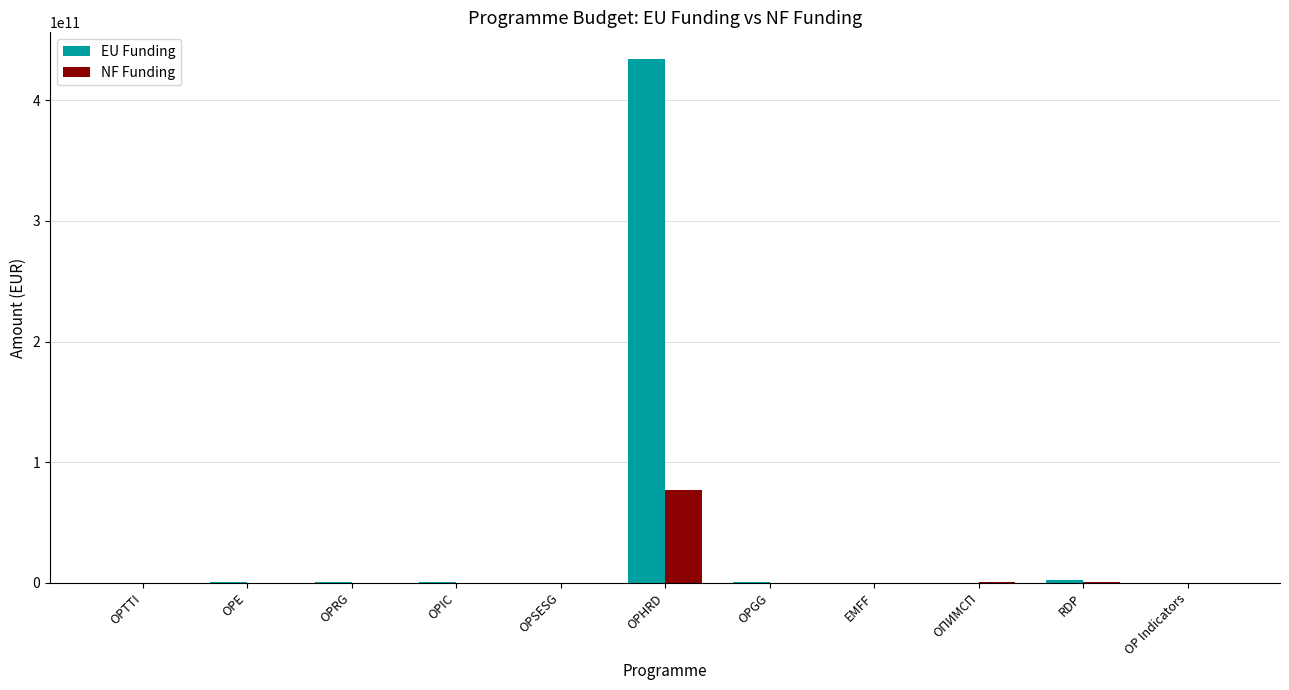

Which label corresponds to the largest value in the chart?

OPHRD